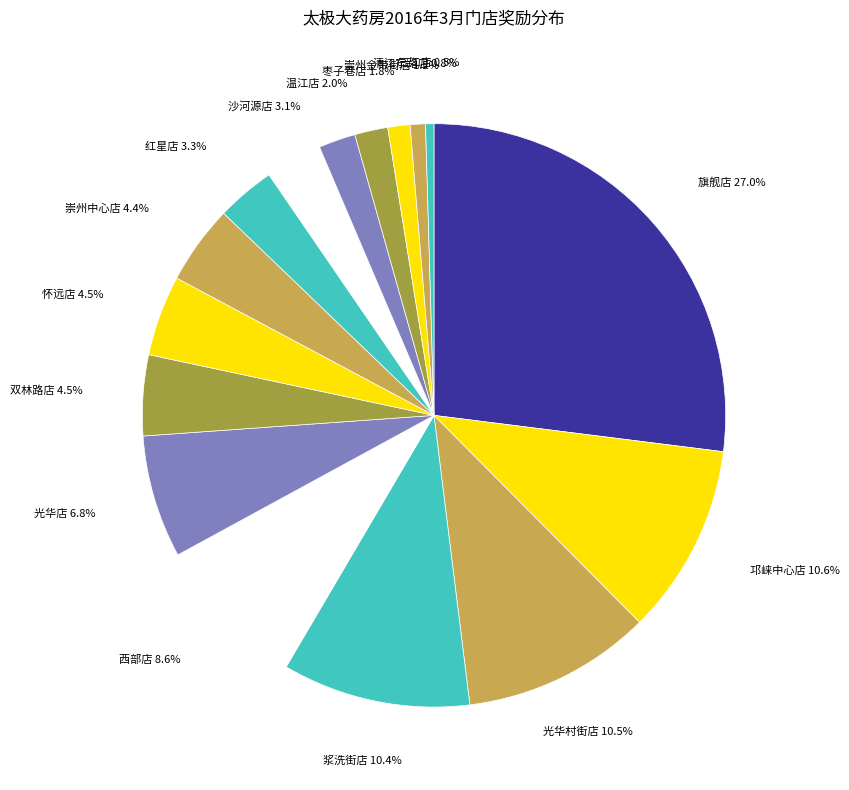

To the nearest percent, what is the average slice percentage?

6%